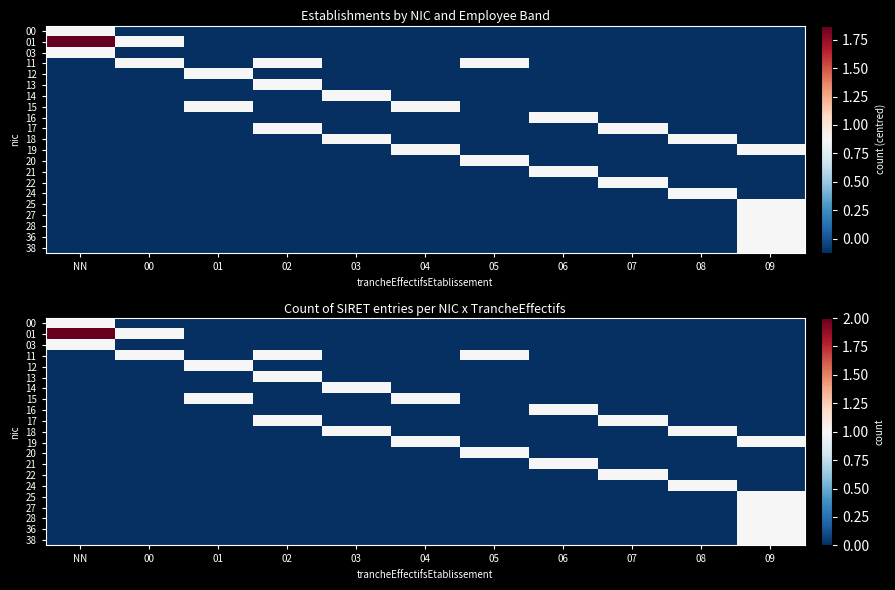

How many values in 20 are above zero?

1